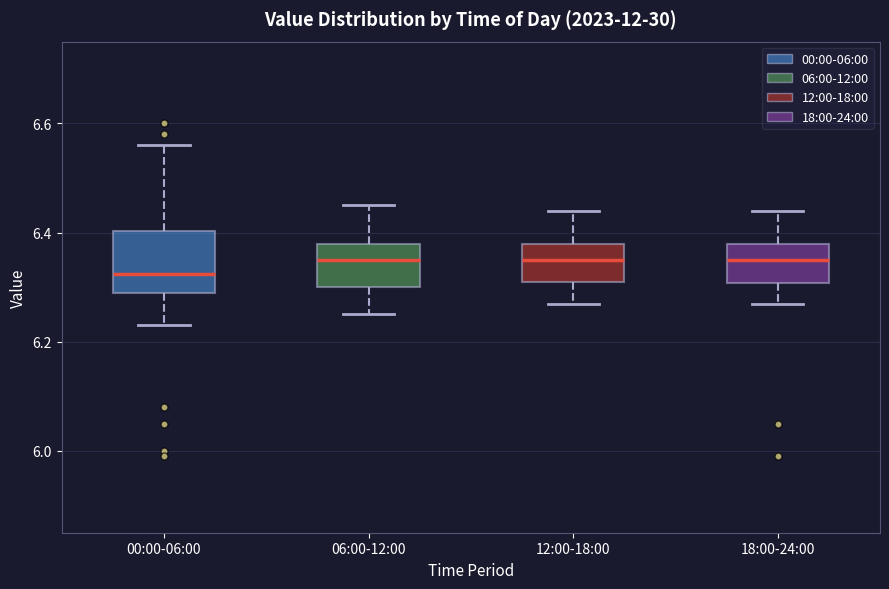

Reading left to right, read every box against the y-axis: the position of its median line, the range the box covers, and the ends of its whiskers. The values are not printed on the chart, so give them approximately, as read against the axis.

00:00-06:00: median 6.32, box 6.30 to 6.40, whiskers 6.24 to 6.56
06:00-12:00: median 6.36, box 6.30 to 6.38, whiskers 6.26 to 6.46
12:00-18:00: median 6.36, box 6.32 to 6.38, whiskers 6.28 to 6.44
18:00-24:00: median 6.36, box 6.30 to 6.38, whiskers 6.28 to 6.44